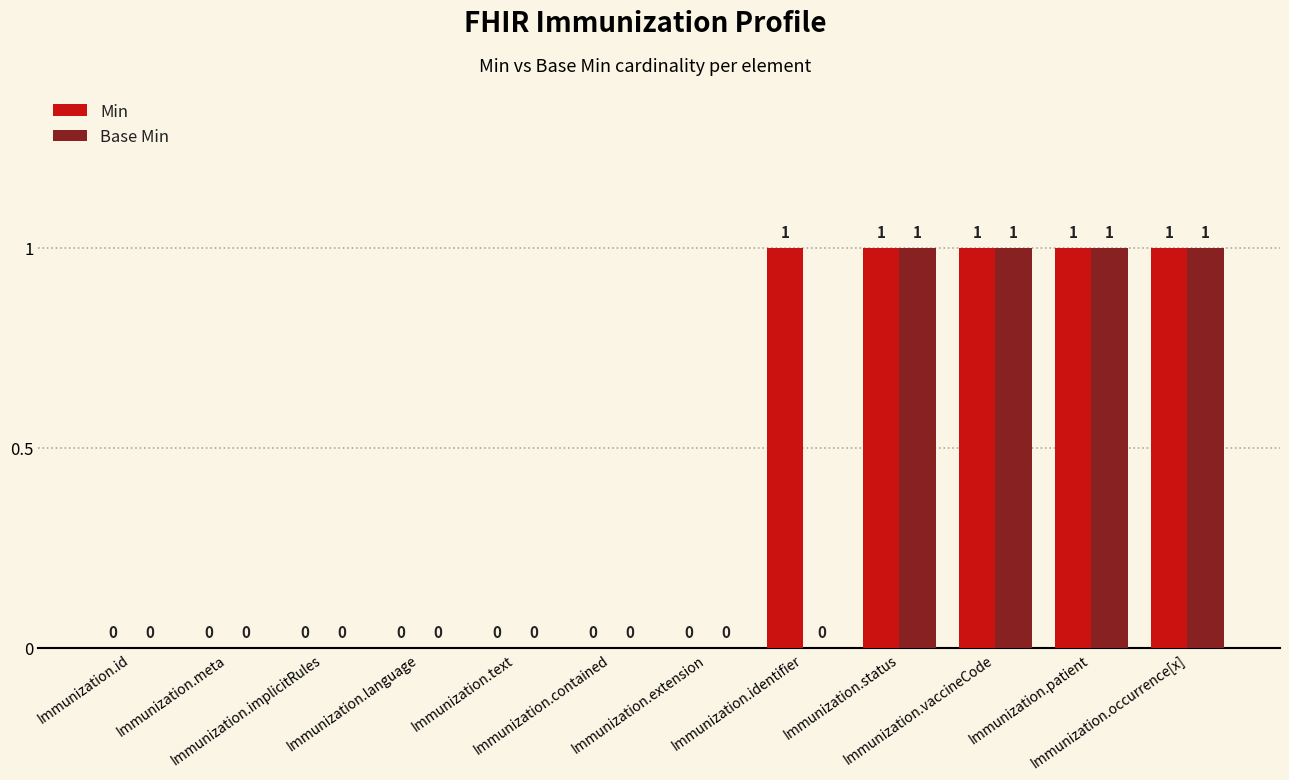

What is the sum of all Min values?

5